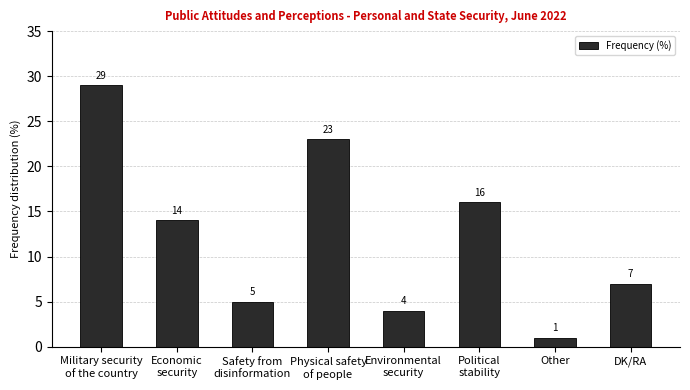

Where is the data nearest to the value 15?

Economic
security